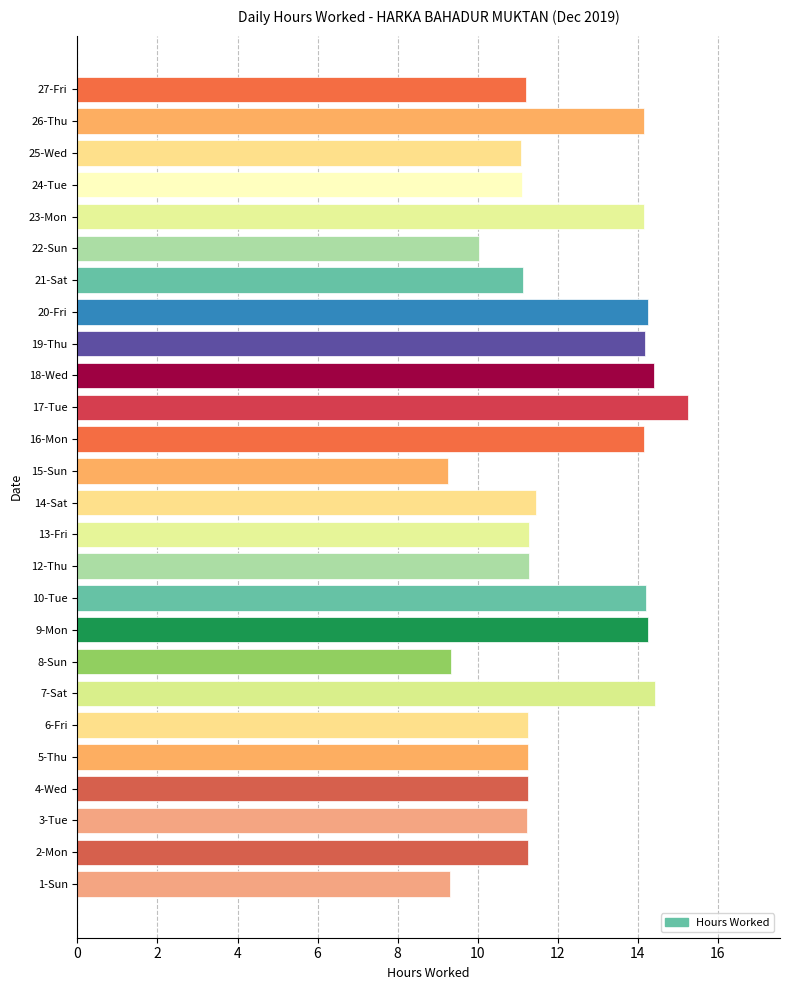

What is the greatest value displayed?

15.3